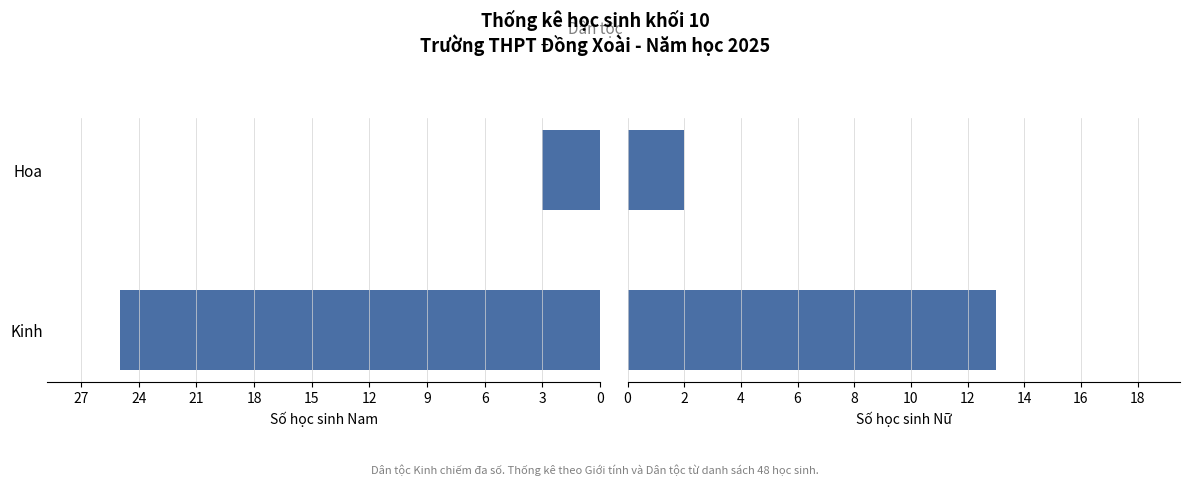

Is the value of Số học sinh Nam at Kinh greater than the value of Số học sinh Nữ at Hoa?

Yes